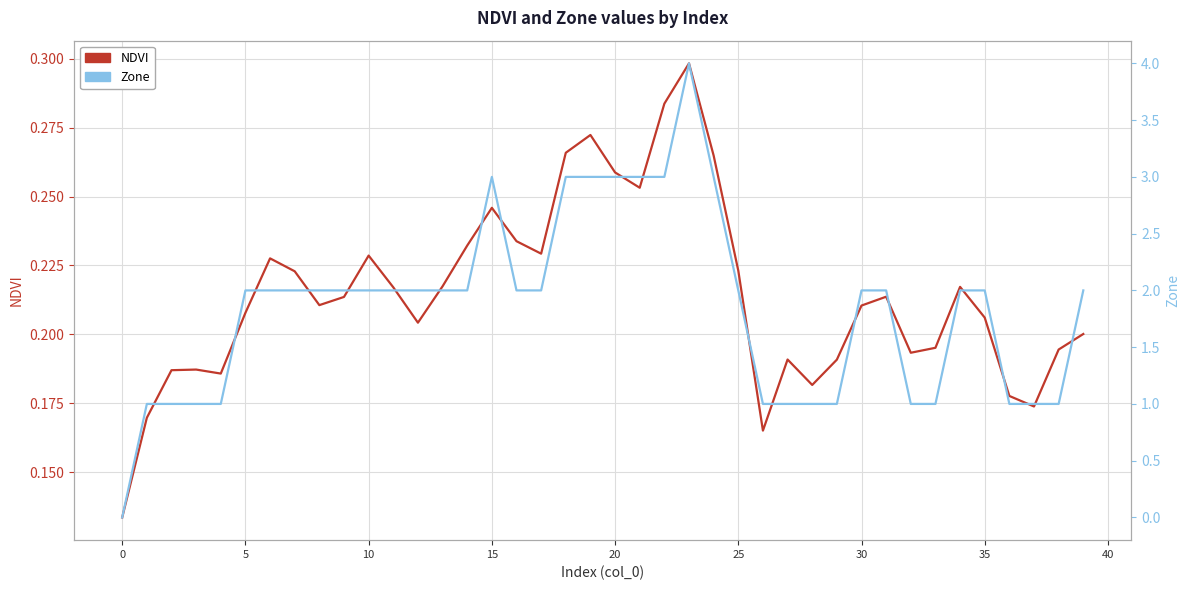

What are all the series names shown in the legend?

NDVI, Zone